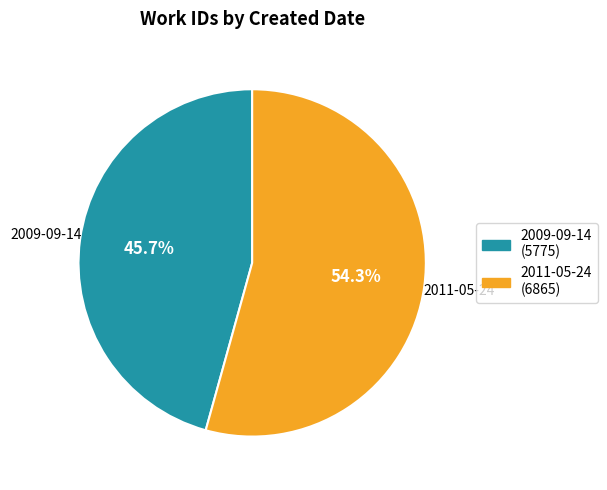

Approximately how many times larger is the value at 2011-05-24 compared to 2009-09-14?

1.2